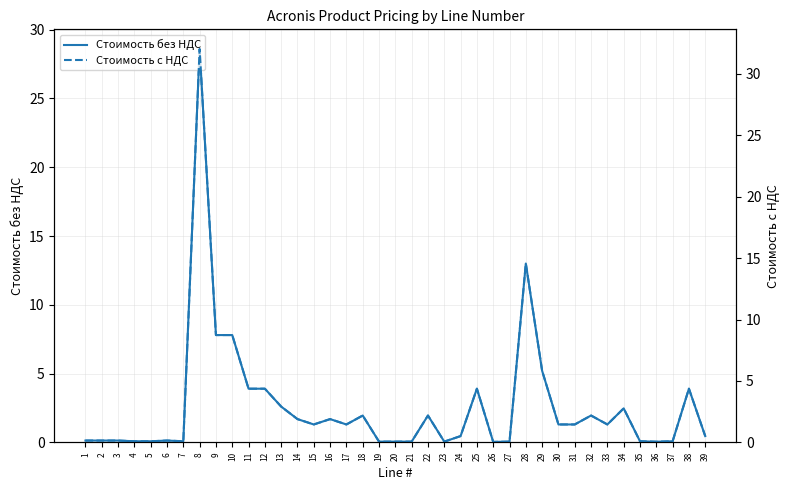

Which series has the largest total across all categories?

Стоимость с НДС